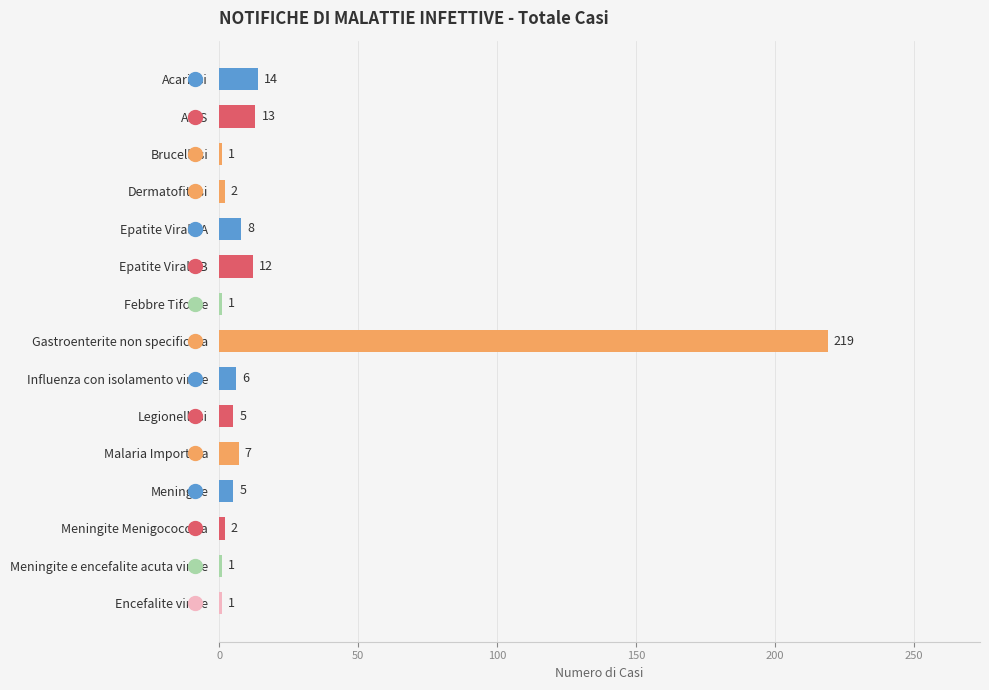

True or false: the data shows 5 at Legionellosi.

True